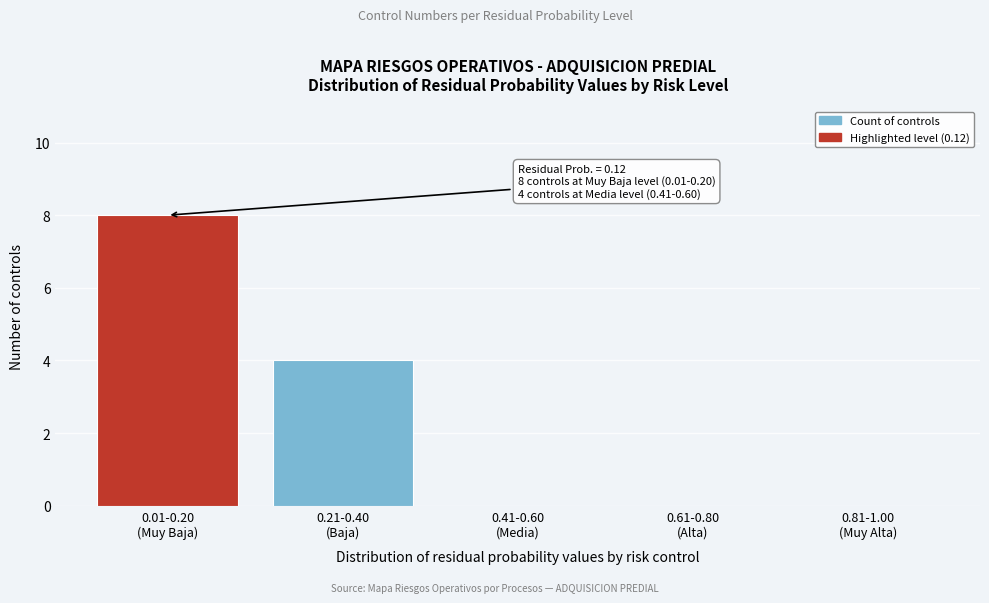

What is the greatest value displayed?

8